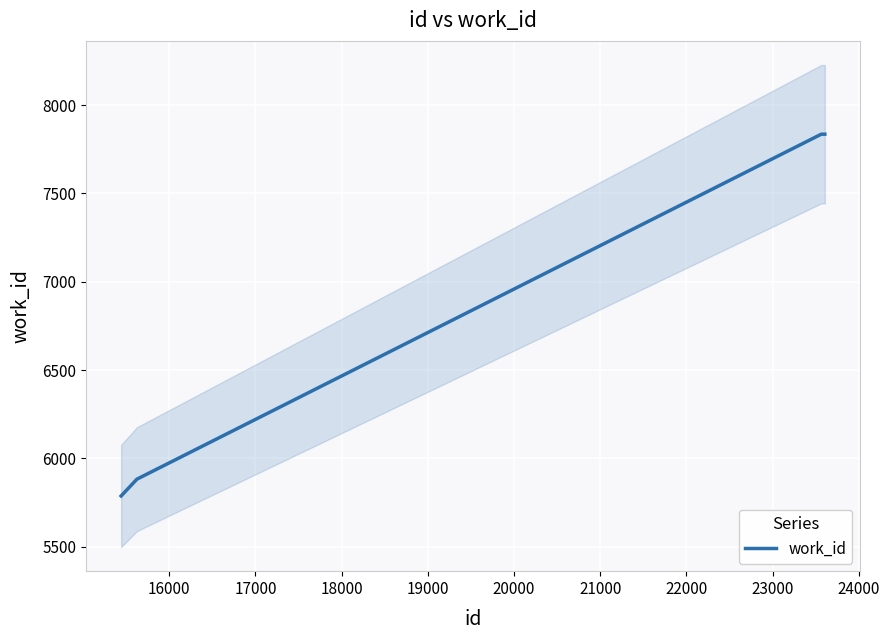

What is the highest value of the work_id series?

7835